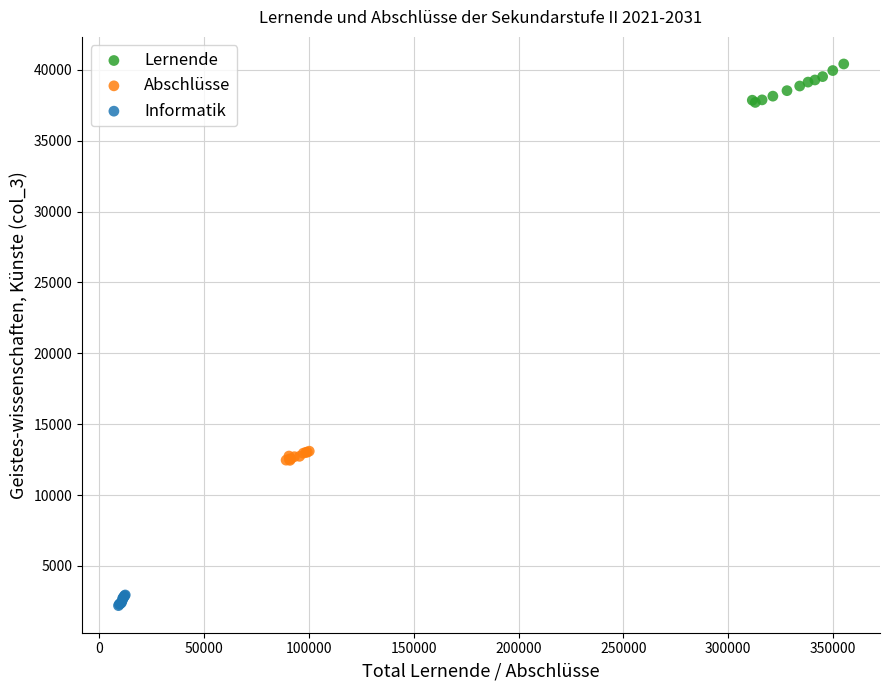

What are all the series names shown in the legend?

Lernende, Abschlüsse, Informatik